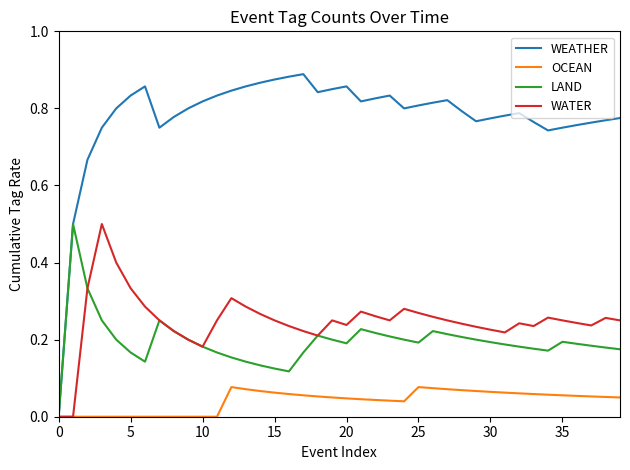

What is the maximum value for WATER?

0.5